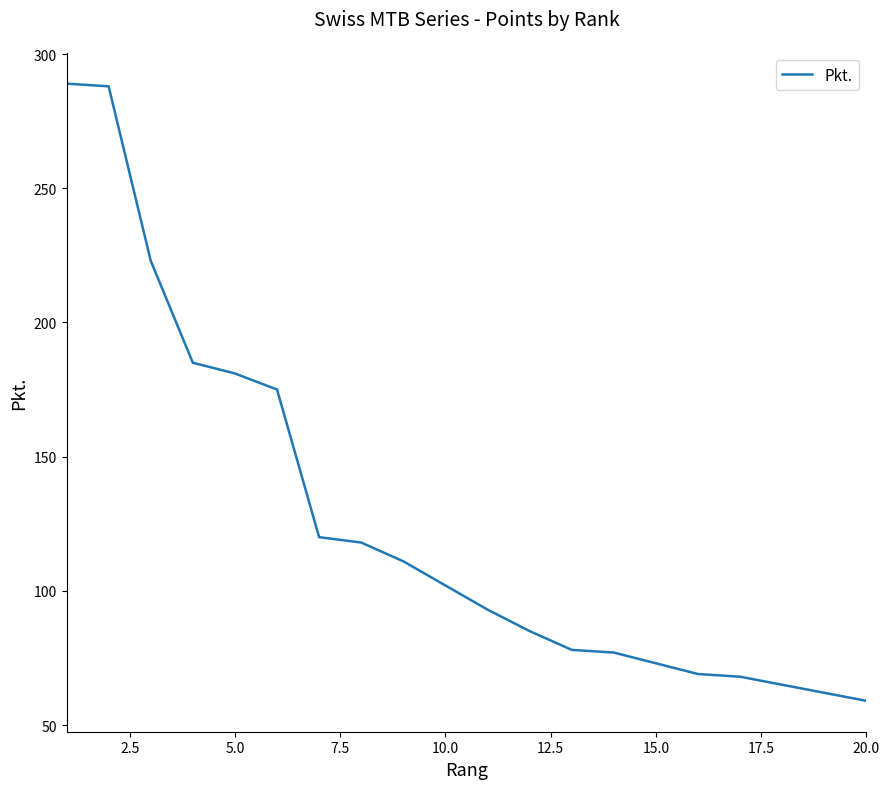

What is the difference between the maximum and minimum values?

230